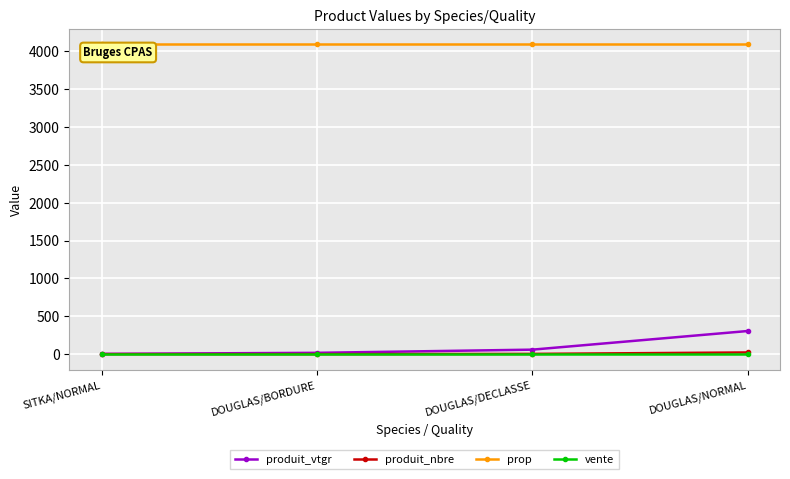

True or false: prop has more than 1 points higher than both neighbors.

False